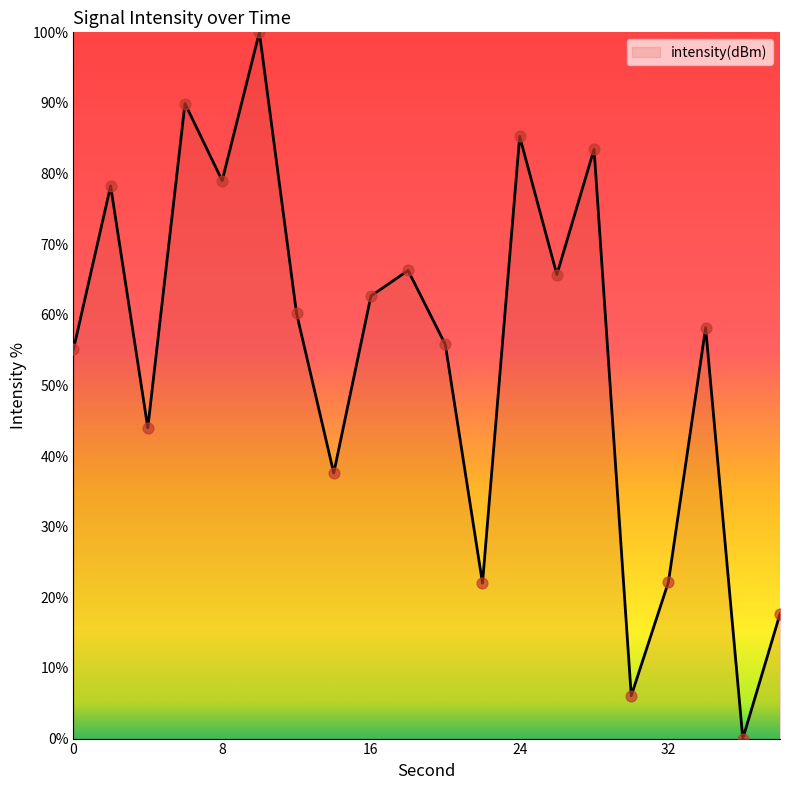

What is the difference between the maximum and minimum values?

100.0